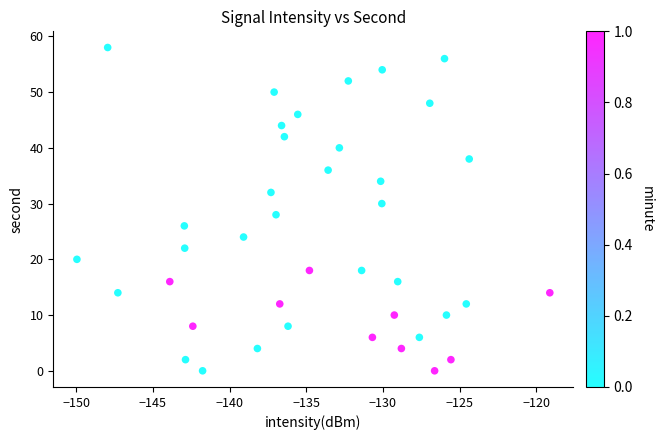

What is the range of Y values (max minus min)?

58